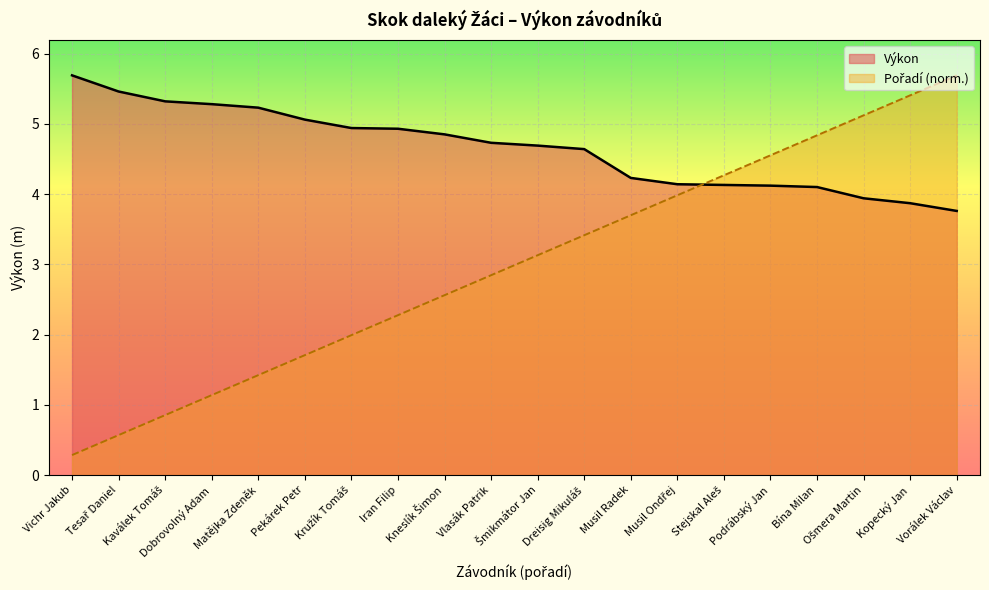

True or false: Výkon and Pořadí intersect in this chart.

True